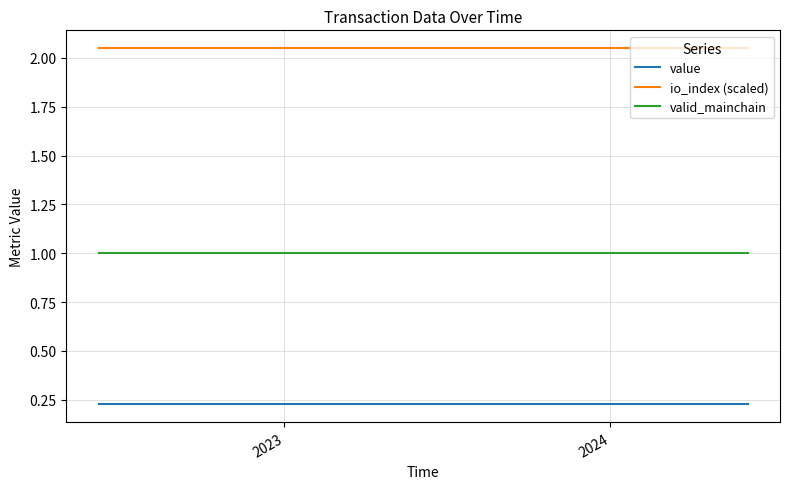

True or false: valid_mainchain and io_index (scaled) cross at least once.

False